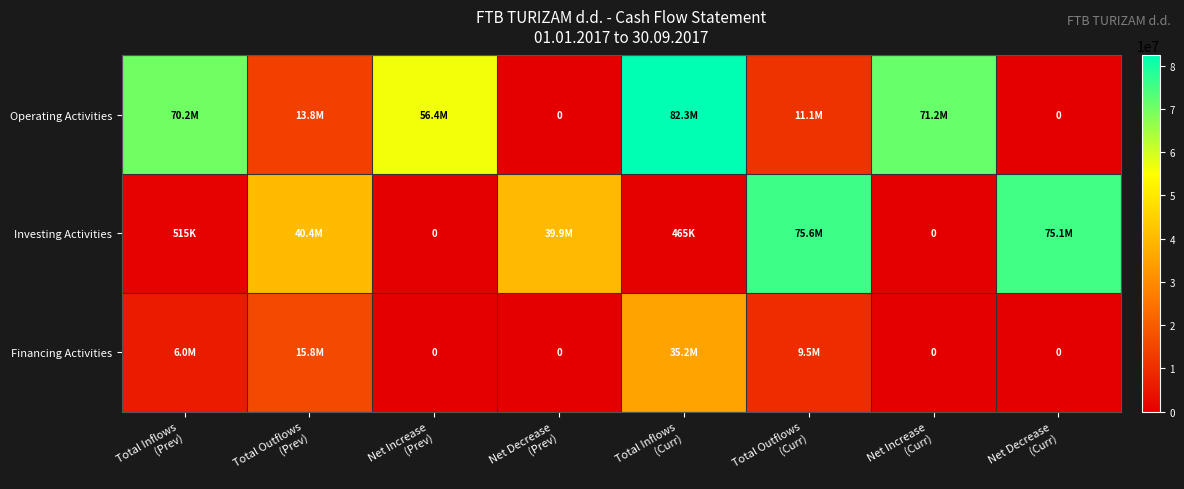

At which category is the sum across all series the highest?

Total Inflows
(Curr)